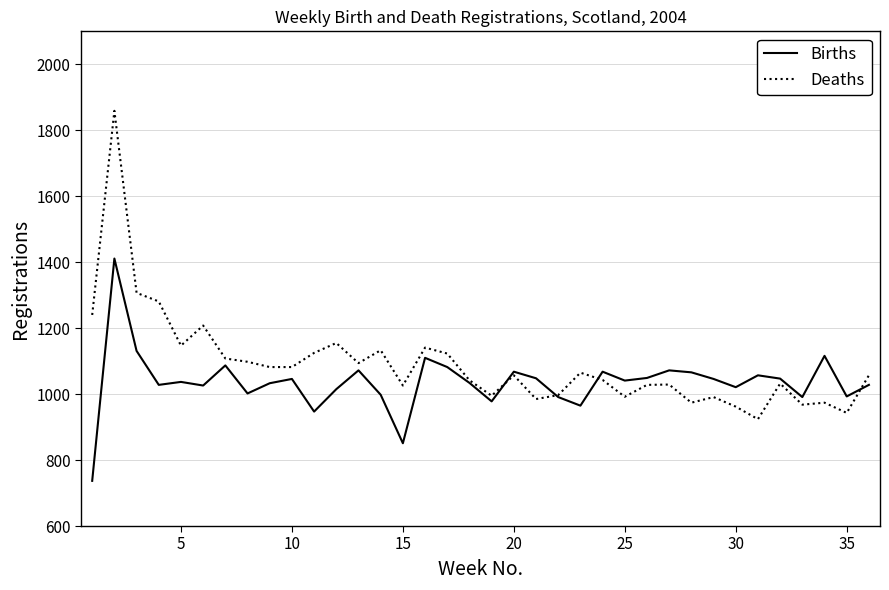

Which series has the widest spread of values?

Deaths